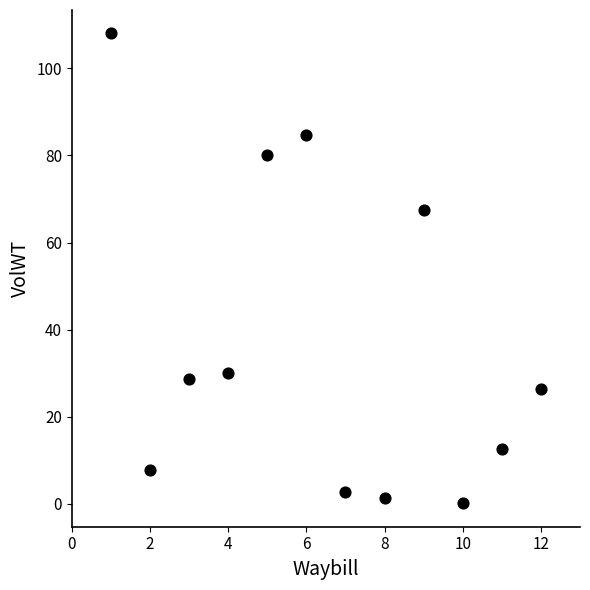

What is the average Y value?

37.5